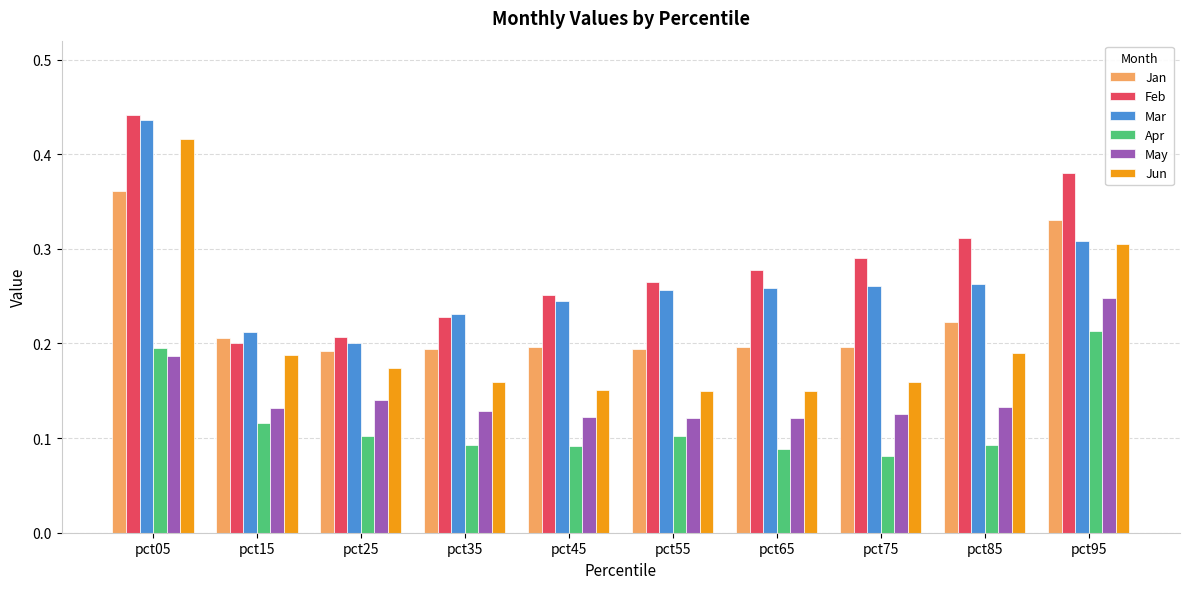

Is it true that May equals 0.2 at pct55?

False